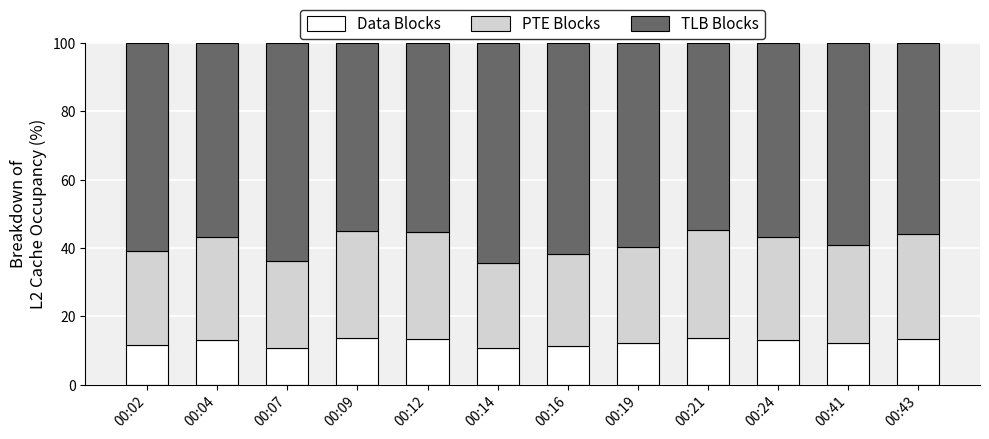

The Data Blocks series shows 16.4 at 00:41. True or false?

False